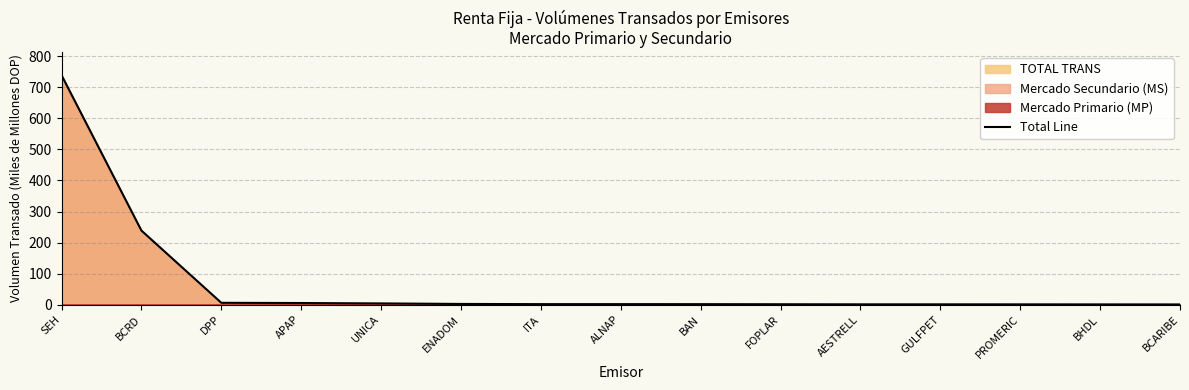

How many data points are less than 1?

2